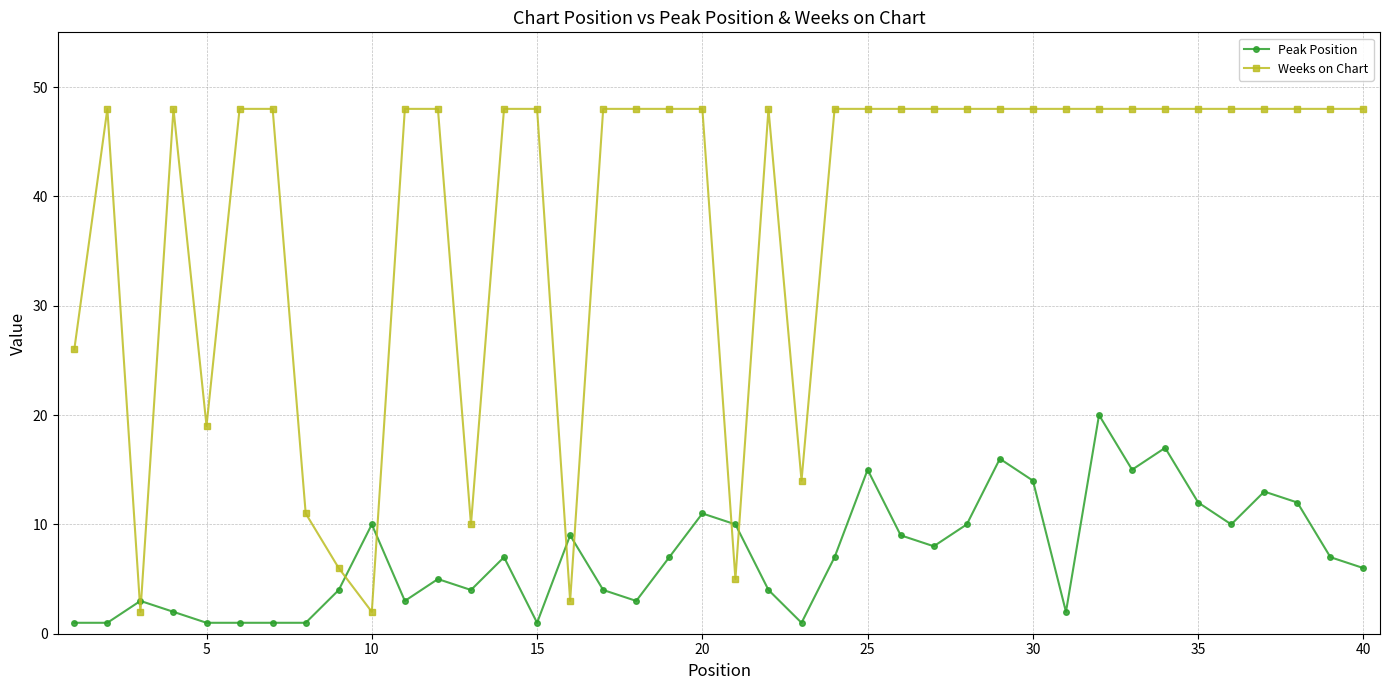

Which series ends up on top after the final intersection of Weeks on Chart and Peak Position?

Weeks on Chart